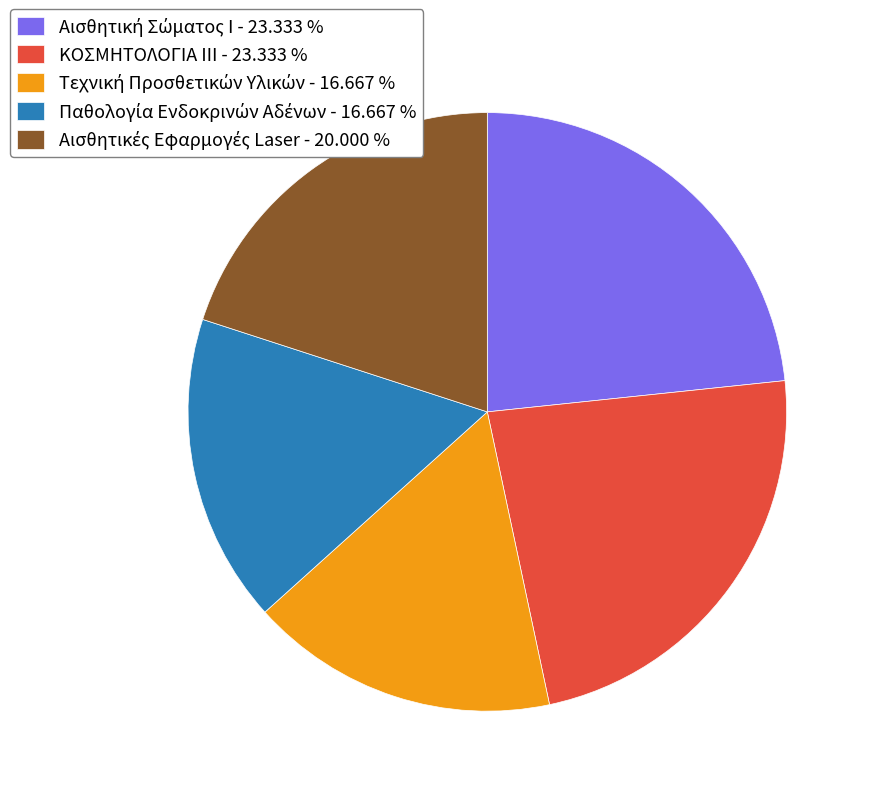

Is there a majority slice in this chart?

No